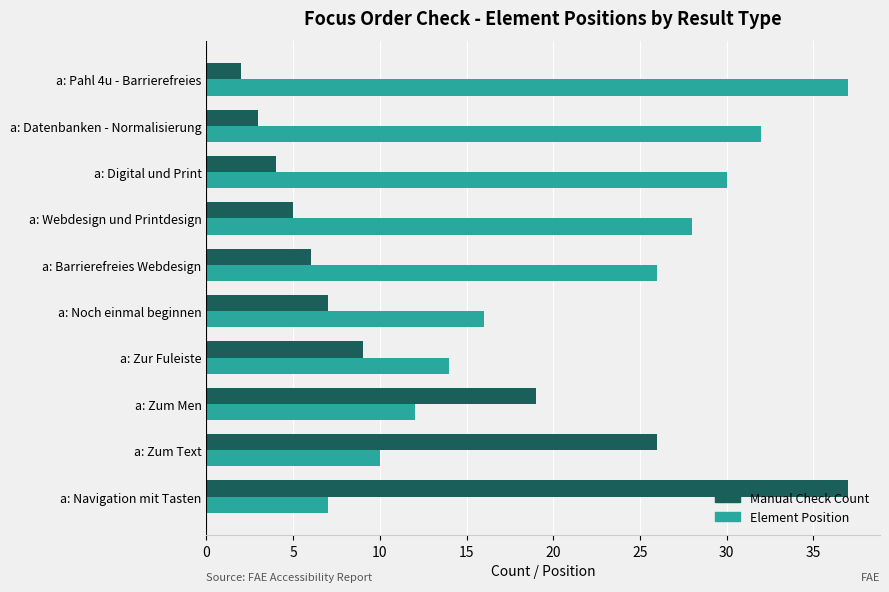

How many values in the Element Position series are below 26?

5